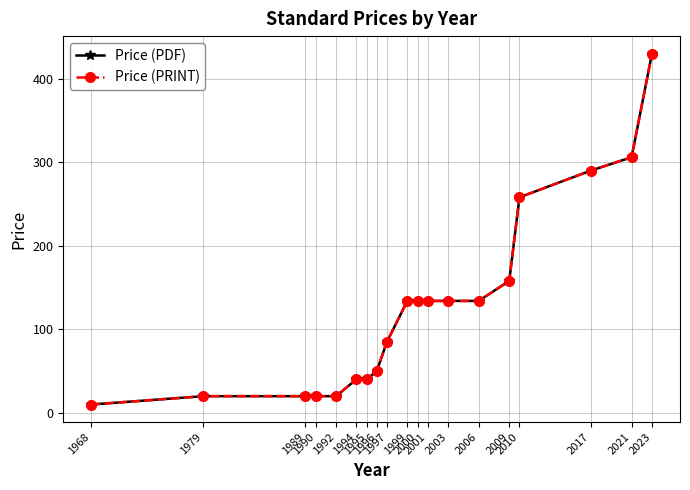

Reading left to right, list all the values displayed in this chart.

Price (PDF): 10	20	20	20	20	40	40	50	85	134	134	134	134	134	158	258	290	306	430
Price (PRINT): 10	20	20	20	20	40	40	50	85	134	134	134	134	134	158	258	290	306	430